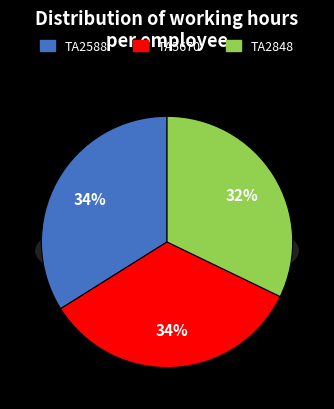

To the nearest percent, what is the difference between the largest and smallest slice percentages?

2%